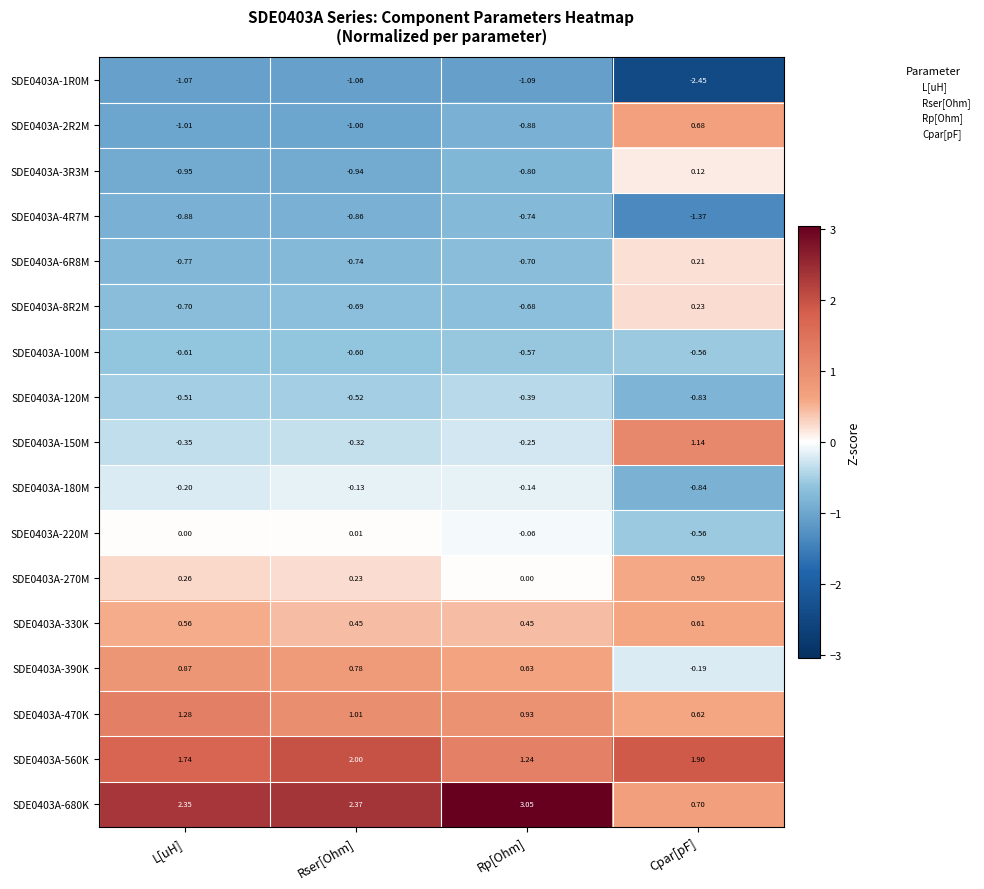

How many distinct data groups are displayed?

17